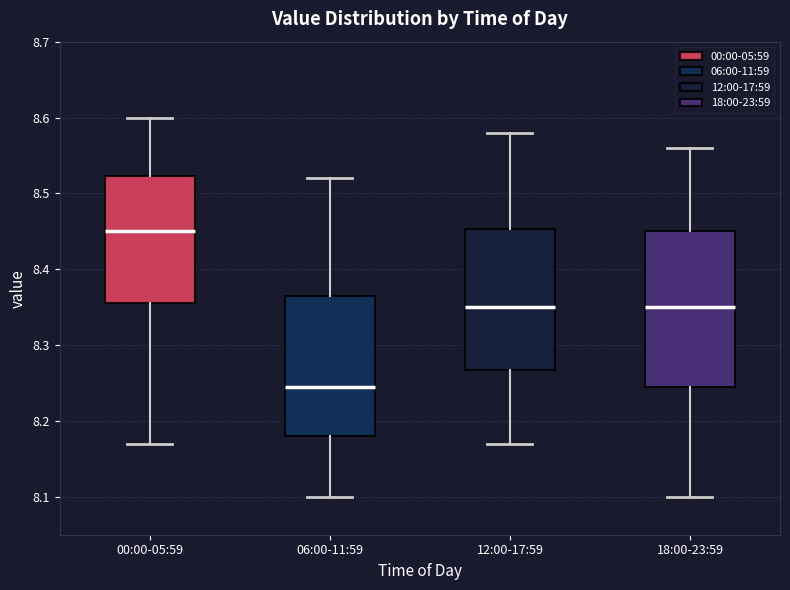

Which box has the lowest median line?

06:00-11:59